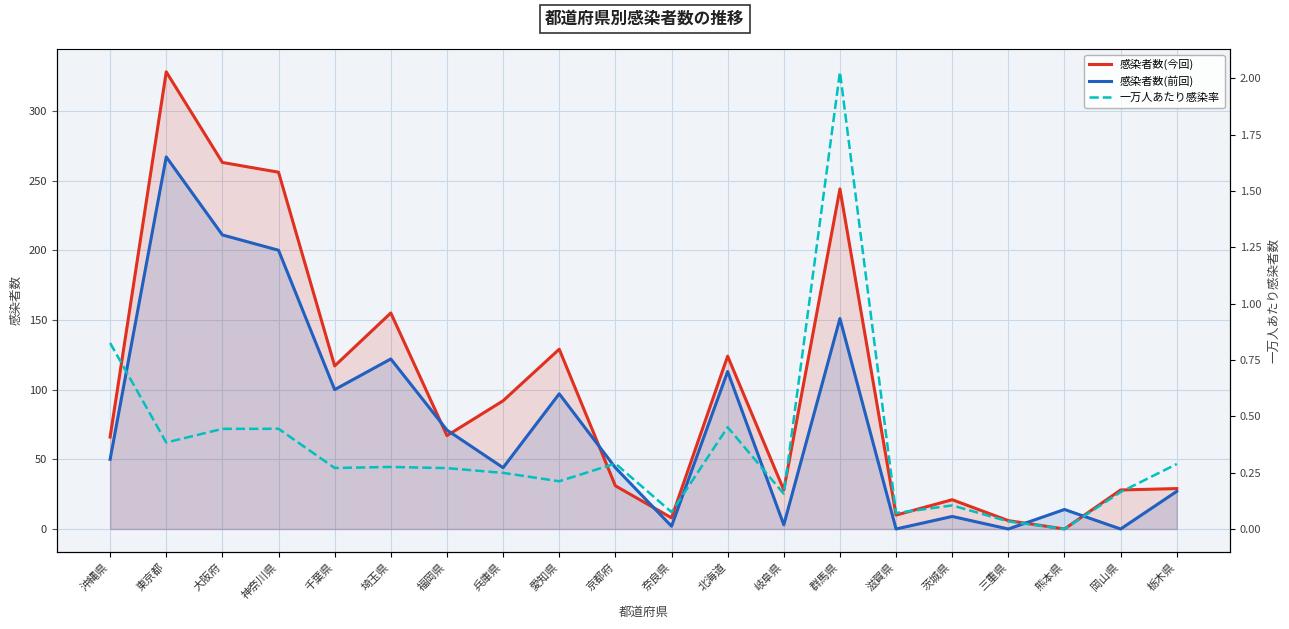

Rank the series by their average value, from highest to lowest.

感染者数(今回), 感染者数(前回), 一万人あたり感染率